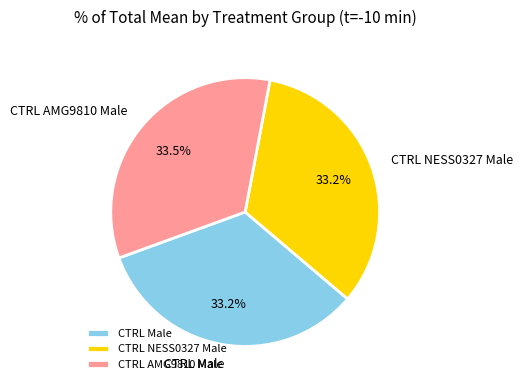

True or false: CTRL NESS0327 Male accounts for 39% of the total.

False